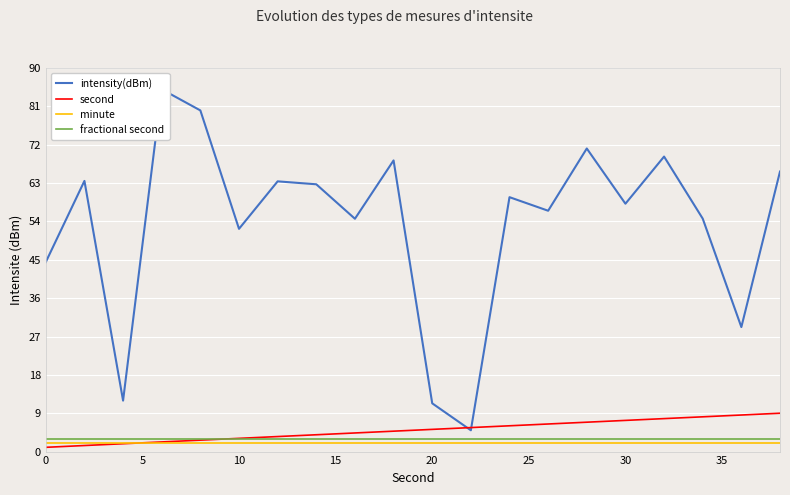

Reading left to right, extract all data points from this chart.

intensity(dBm): 44.5	63.5	12.0	85.0	80.0	52.3	63.4	62.7	54.6	68.3	11.3	5.0	59.7	56.5	71.1	58.2	69.2	54.7	29.2	65.7
second: 1.0	1.4	1.8	2.3	2.7	3.1	3.5	3.9	4.4	4.8	5.2	5.6	6.1	6.5	6.9	7.3	7.7	8.2	8.6	9.0
minute: 2.0	2.0	2.0	2.0	2.0	2.0	2.0	2.0	2.0	2.0	2.0	2.0	2.0	2.0	2.0	2.0	2.0	2.0	2.0	2.0
fractional second: 3.0	3.0	3.0	3.0	3.0	3.0	3.0	3.0	3.0	3.0	3.0	3.0	3.0	3.0	3.0	3.0	3.0	3.0	3.0	3.0